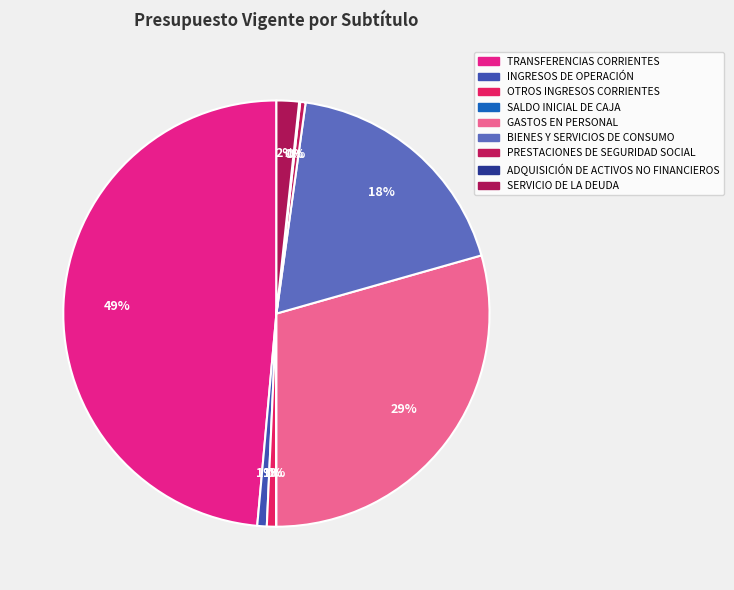

Does PRESTACIONES DE SEGURIDAD SOCIAL represent more than half of the total?

No